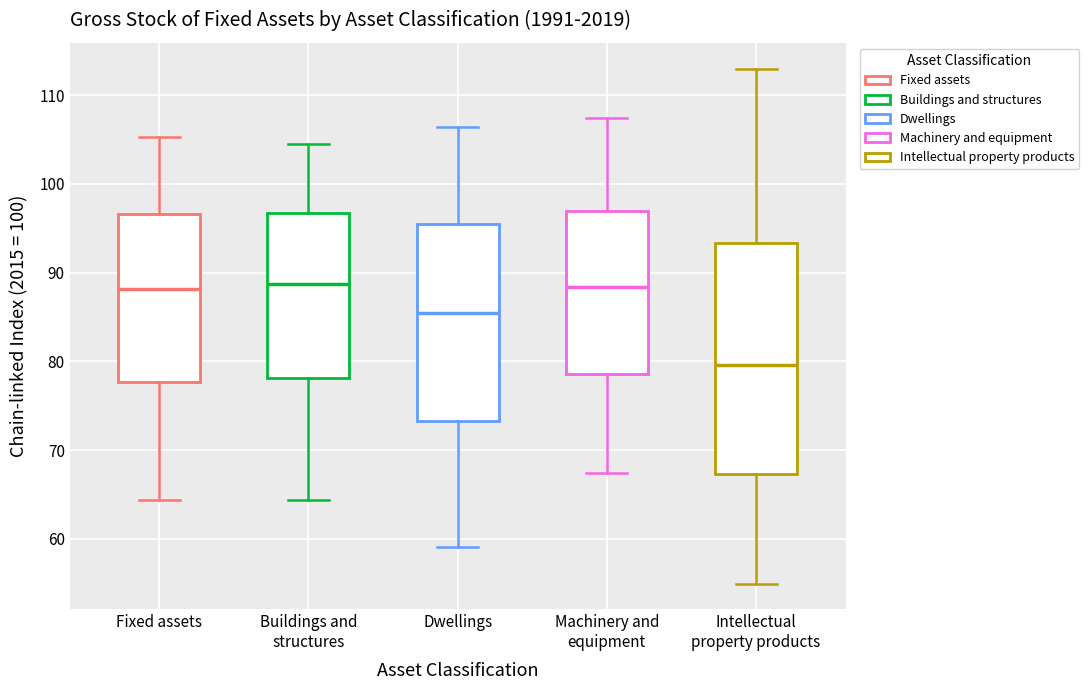

Where does the upper whisker of the box for Dwellings end on the y-axis? The values are not printed on the chart, so give them approximately, as read against the axis.

106